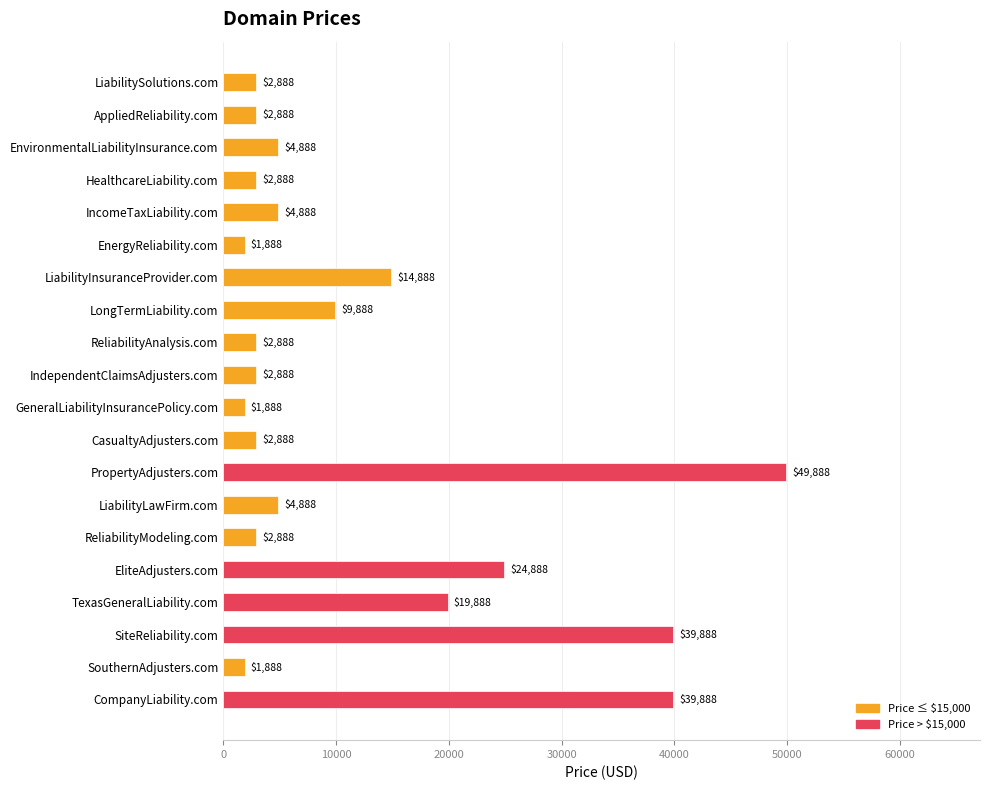

What is the greatest value displayed?

49888